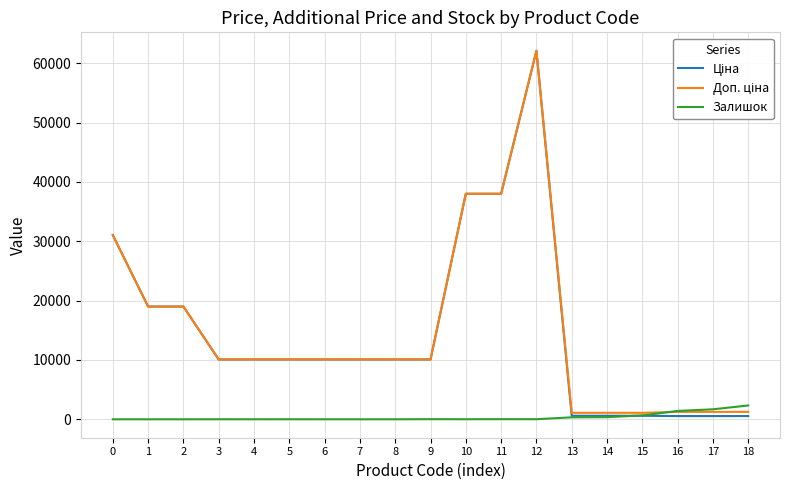

What is the total value across all series at 7?

20171.6